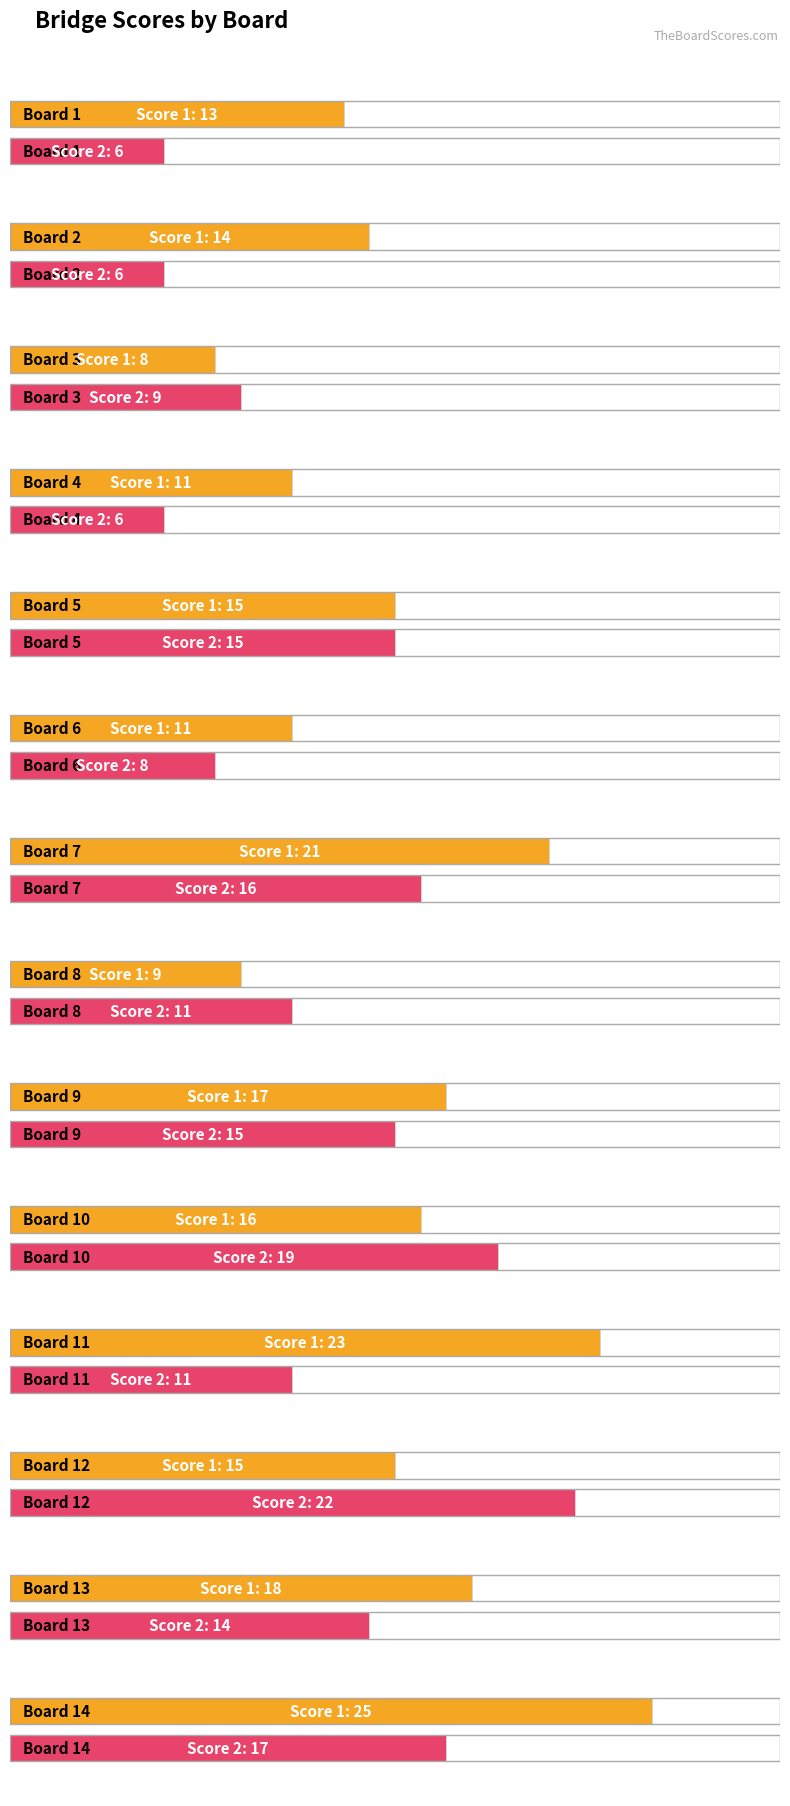

Rank the series by their average value, from lowest to highest.

Score 2, Score 1